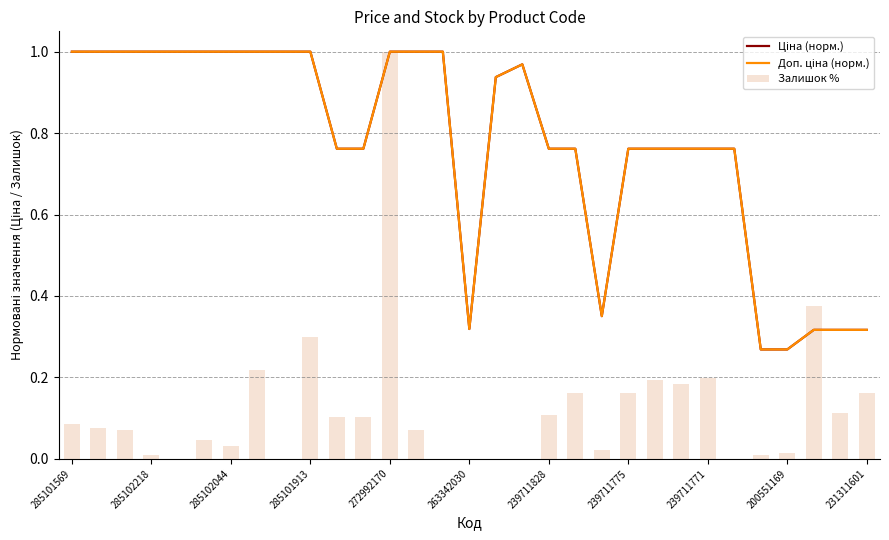

Which series has the widest spread of values?

Залишок %